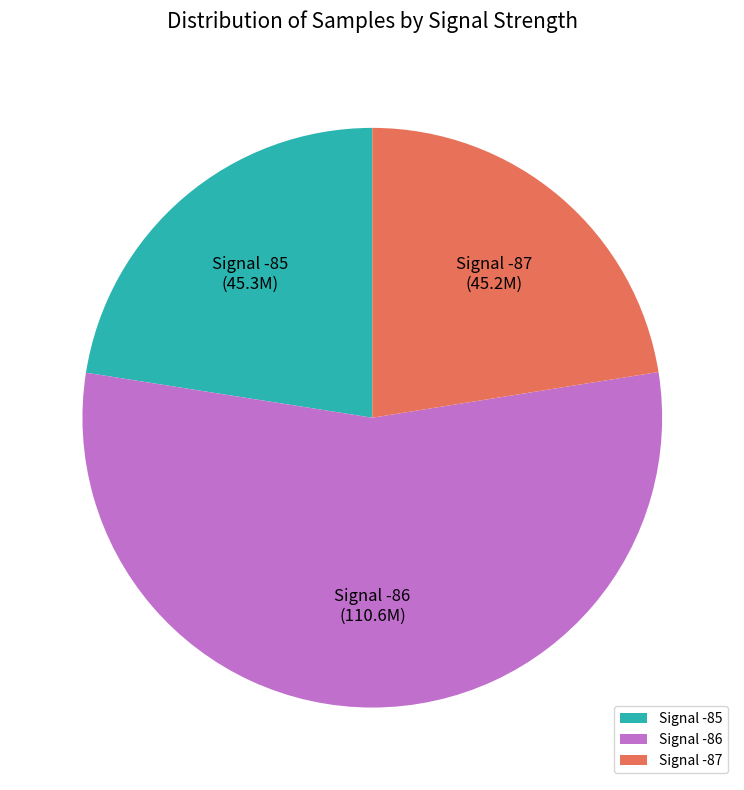

Is the sum of Signal -87 and Signal -86 greater than half?

Yes